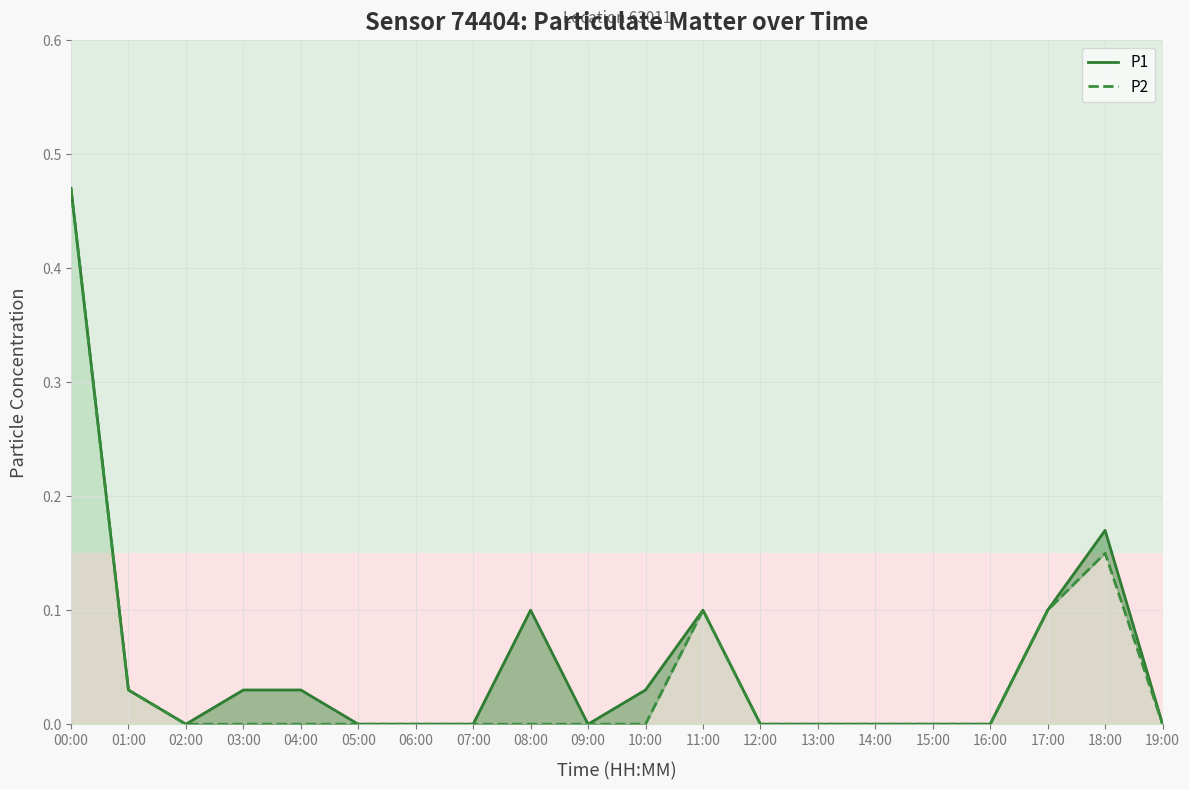

Rank the series by their maximum value, from lowest to highest.

P1, P2